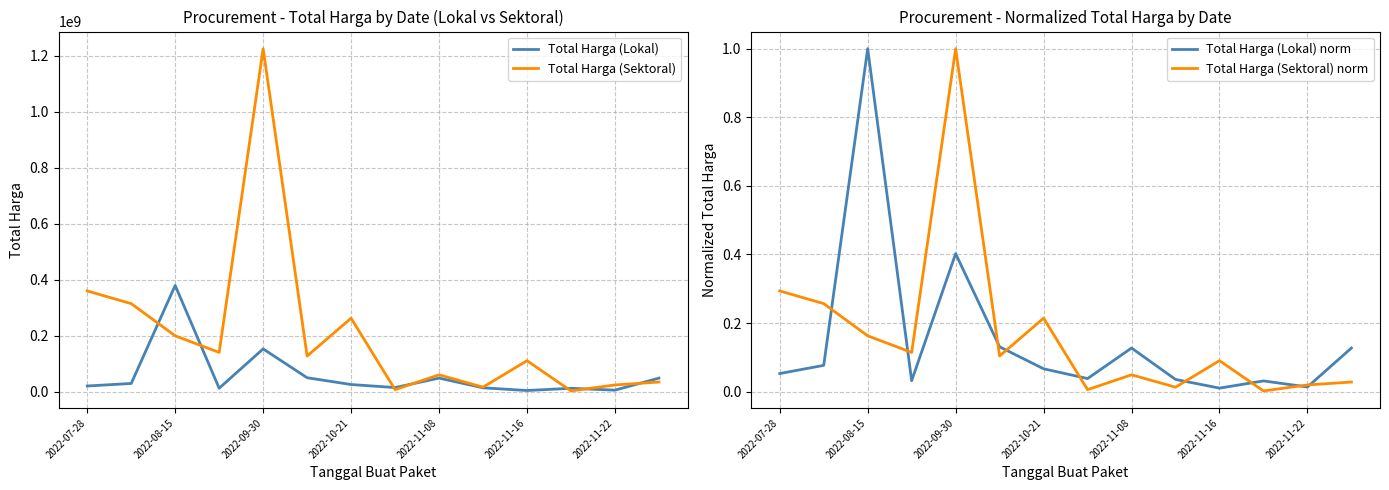

How many times do Total Harga (Sektoral) norm and Total Harga (Lokal) norm cross each other?

9